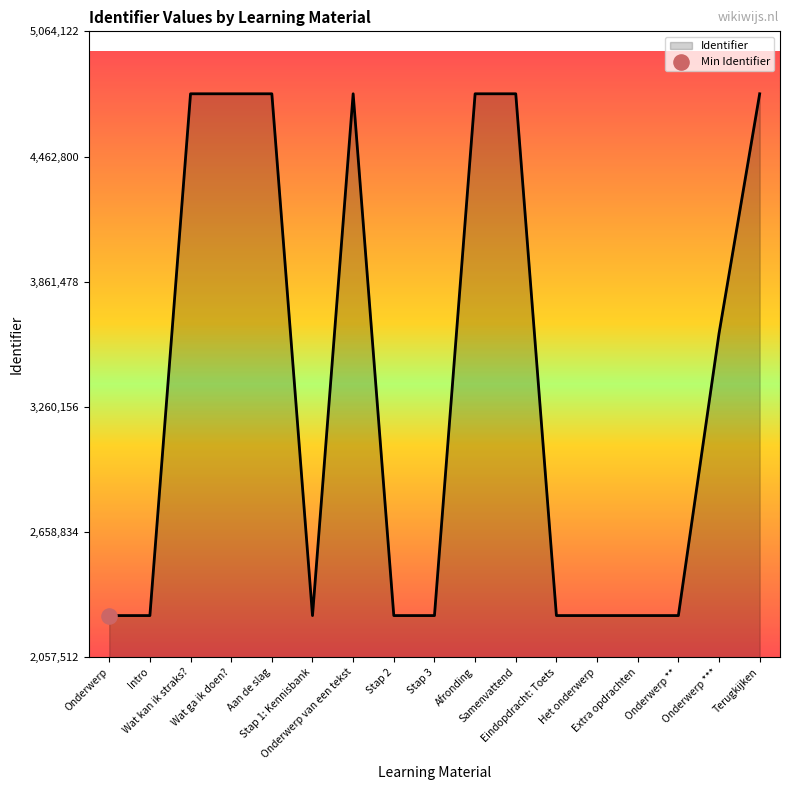

What is the change in value from Eindopdracht: Toets to Terugkijken?

+2506594